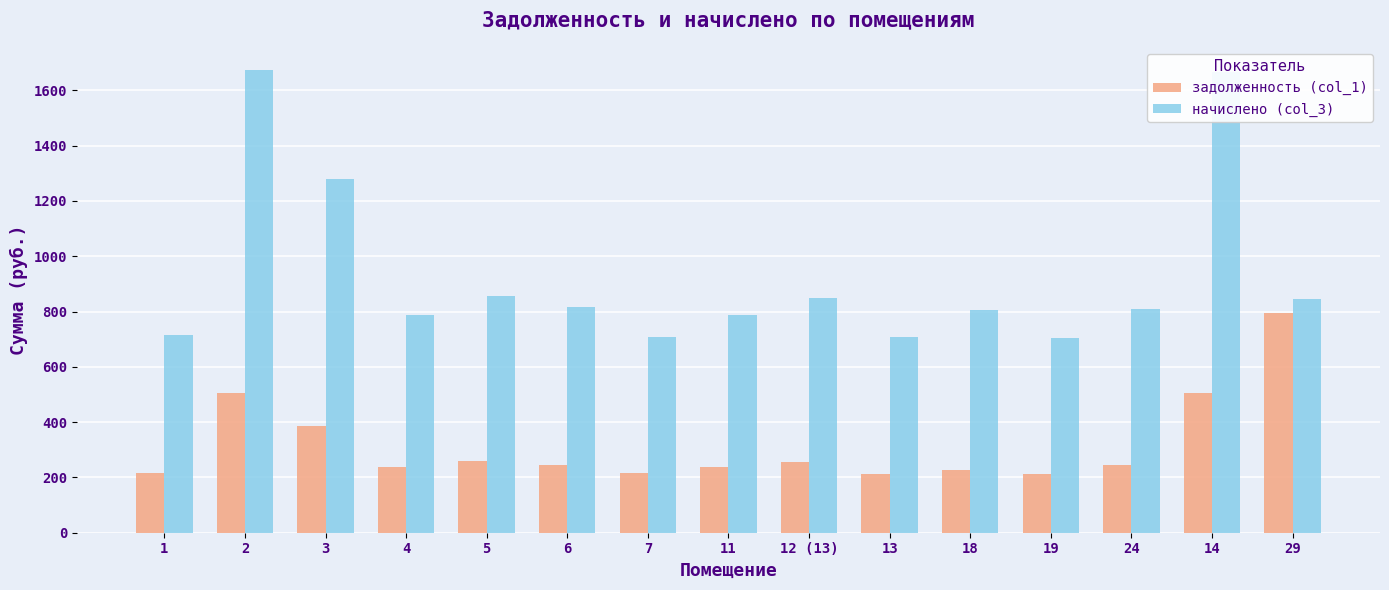

At 2, list the series in order from largest to smallest.

начислено (col_3), задолженность (col_1)